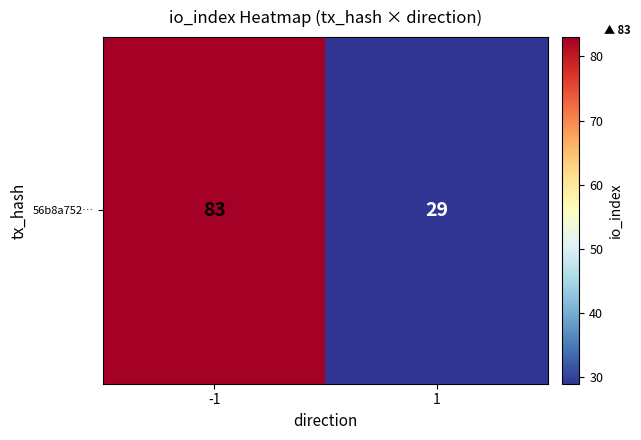

List the labels in order of value, smallest first.

1, -1